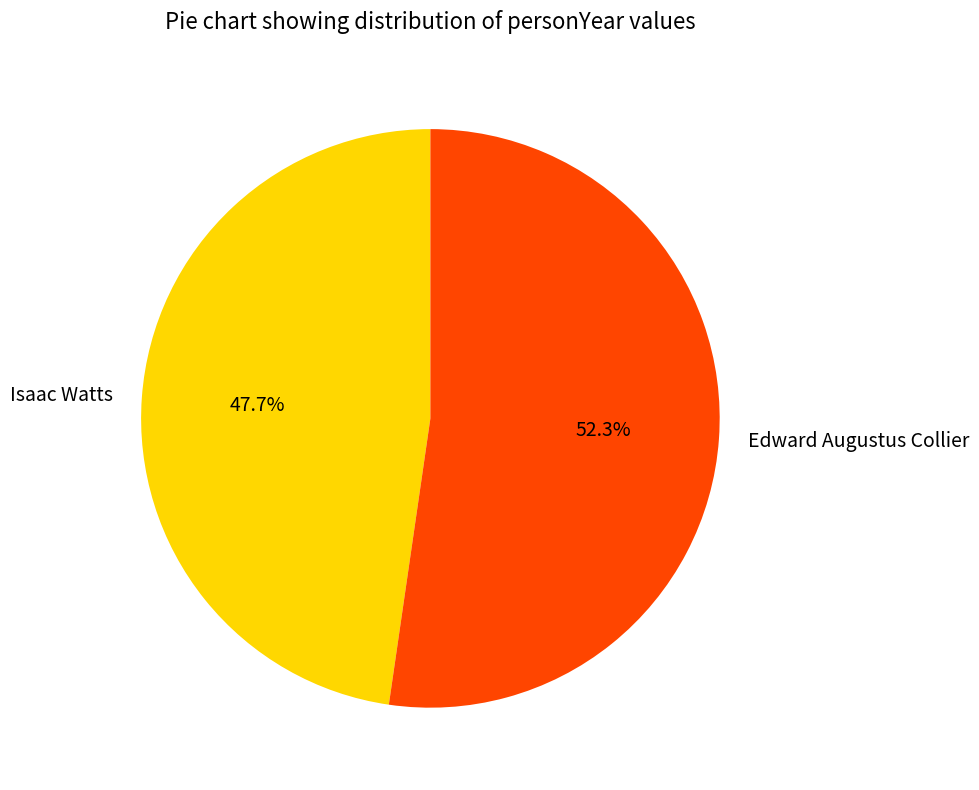

Which slice represents more than half of the pie?

Edward Augustus Collier